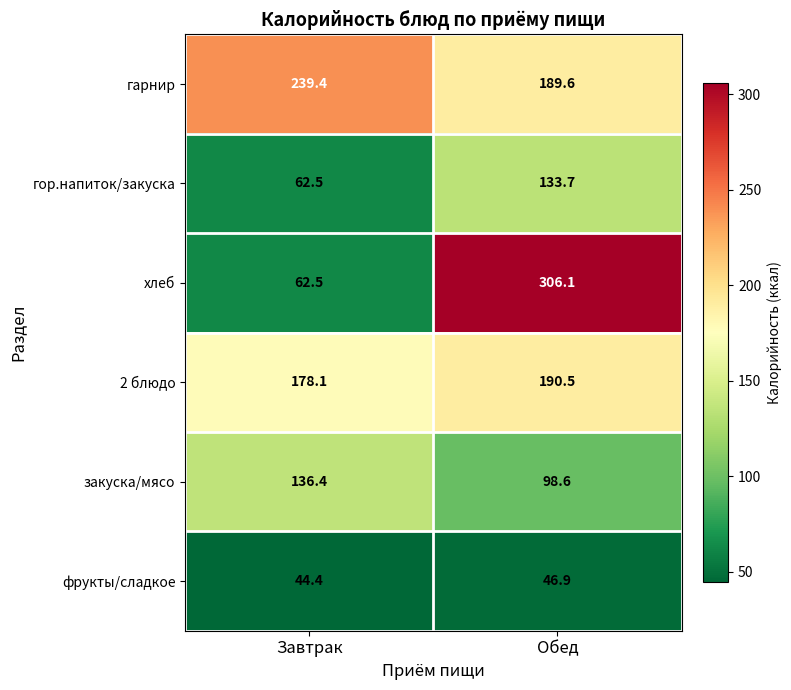

What is the spread (max minus min) of values at Обед?

259.2